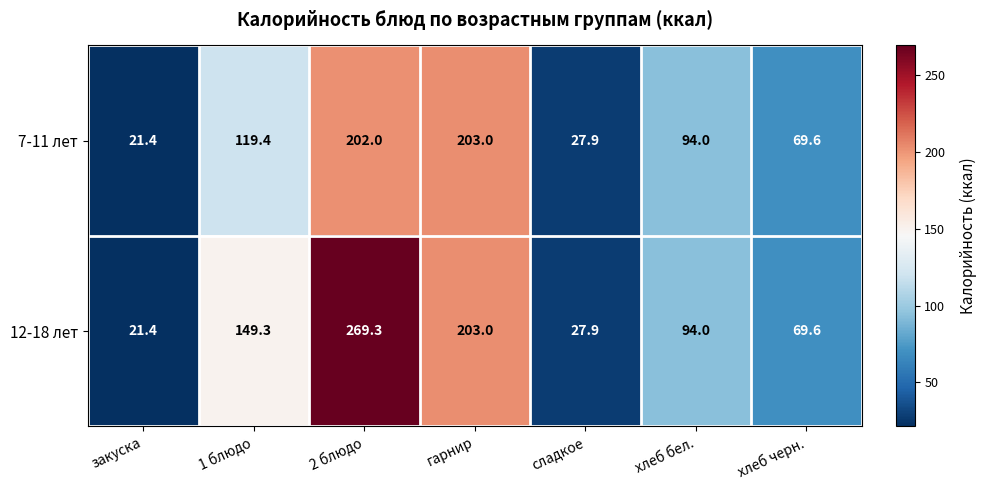

At which label is 7-11 лет closest to 112?

1 блюдо